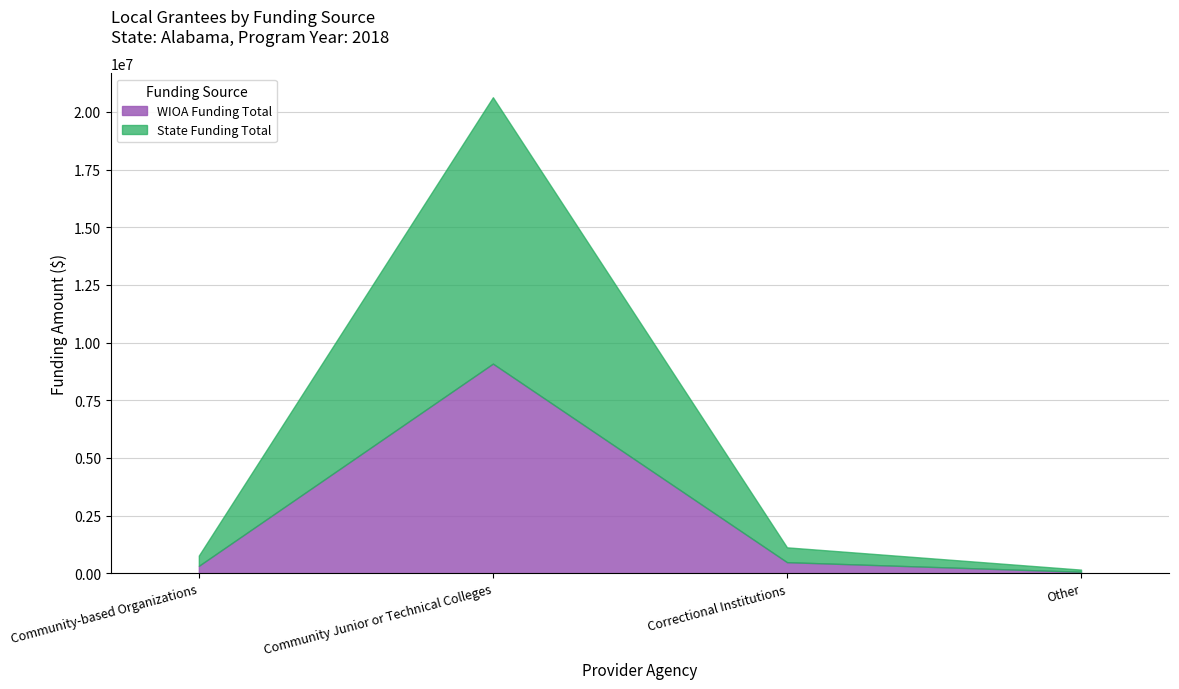

At which label does WIOA Funding Total reach its peak?

Community Junior or Technical Colleges